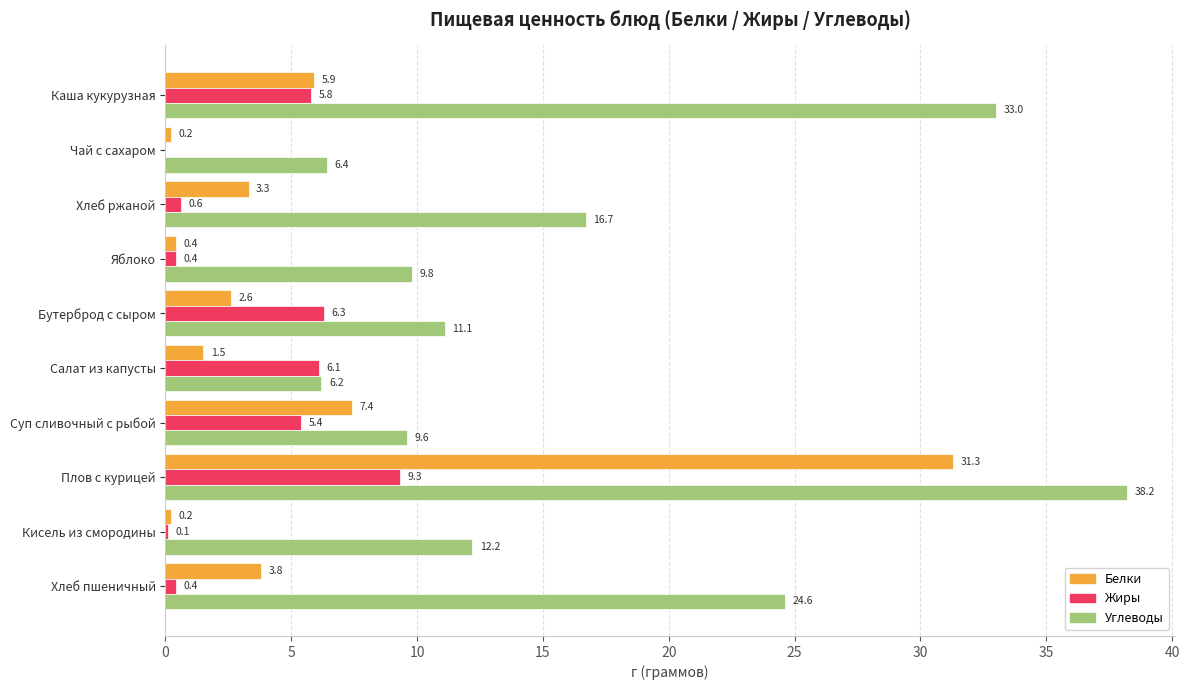

What is the sum of all Белки values?

56.6